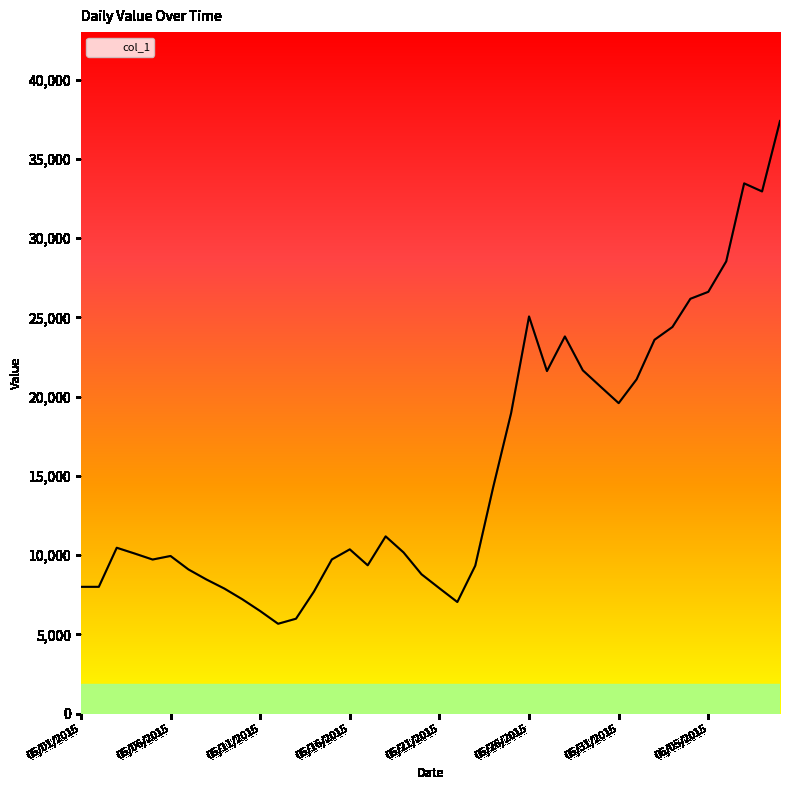

True or false: there are more than 2 points higher than both neighbors.

True